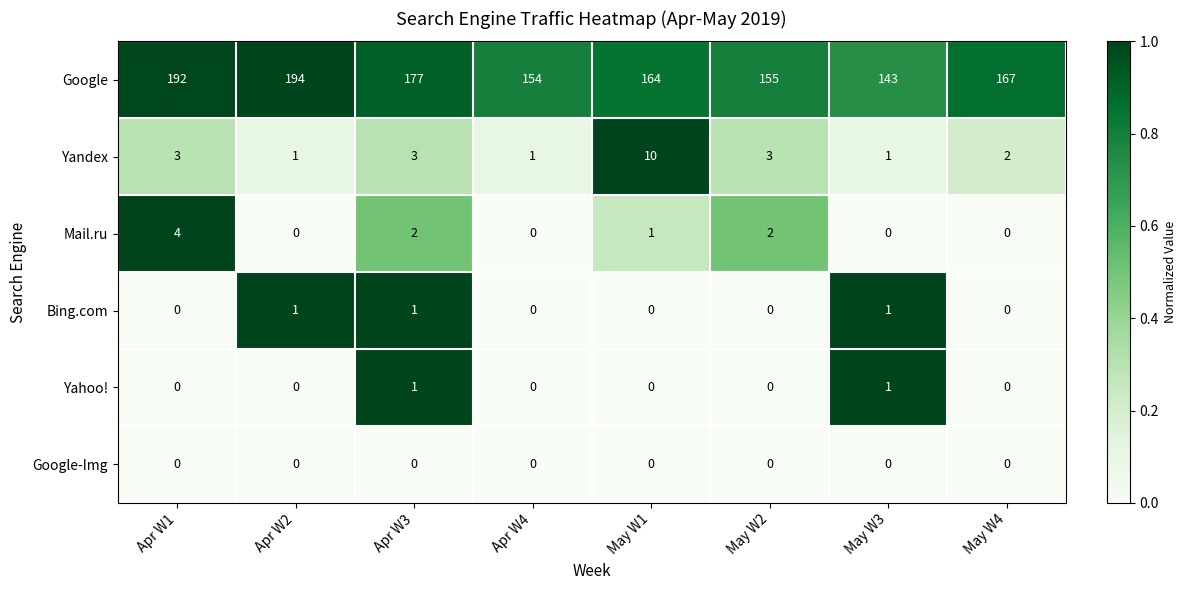

Which category has the highest value across all series?

Apr W2